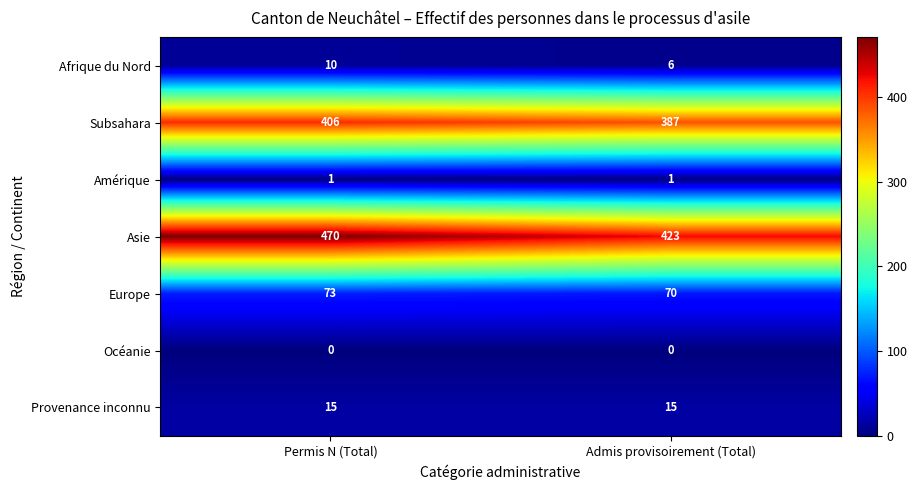

How many values in the Europe series are below 73?

1